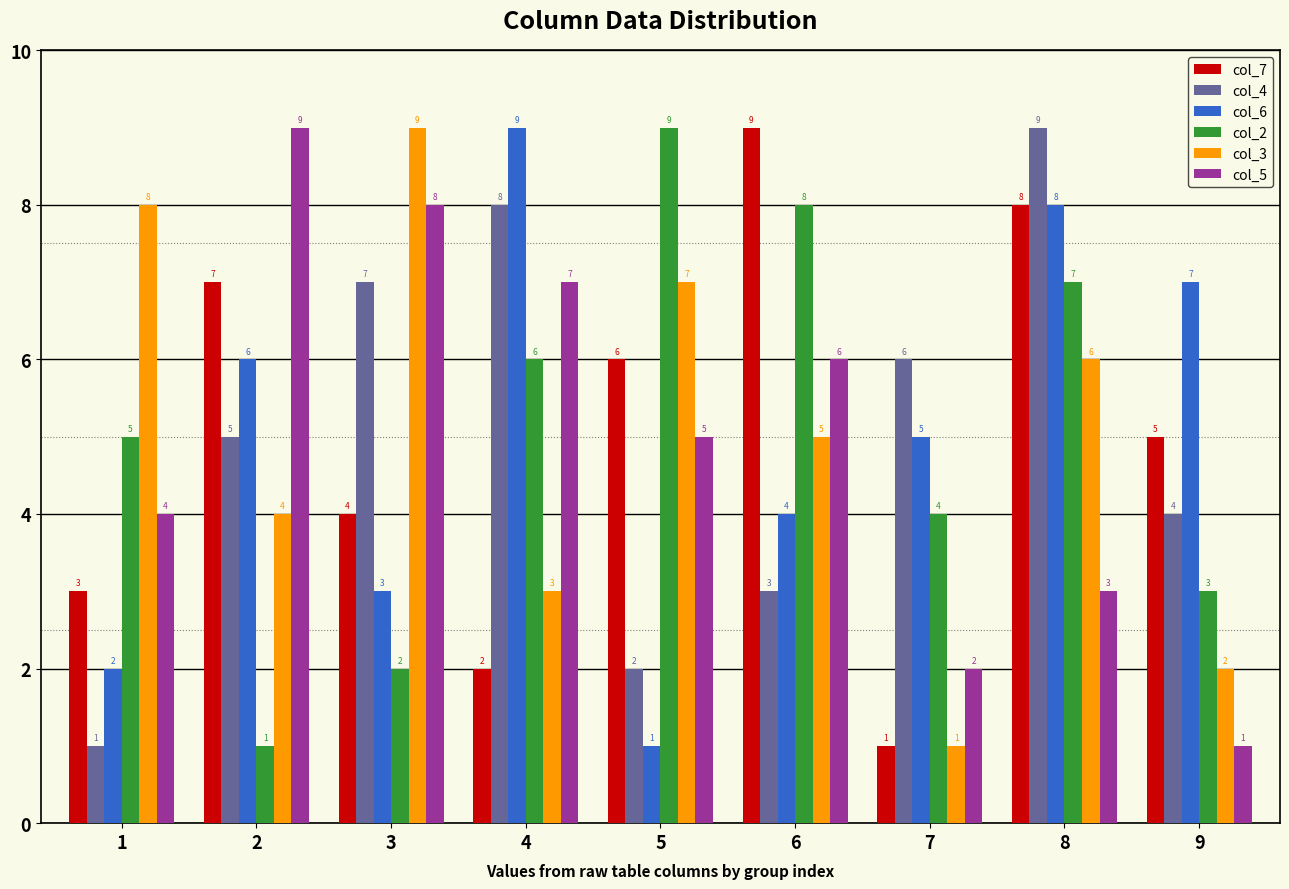

Reading left to right, what are all the values shown in this chart?

col_7: 1=3	2=7	3=4	4=2	5=6	6=9	7=1	8=8	9=5
col_4: 1=1	2=5	3=7	4=8	5=2	6=3	7=6	8=9	9=4
col_6: 1=2	2=6	3=3	4=9	5=1	6=4	7=5	8=8	9=7
col_2: 1=5	2=1	3=2	4=6	5=9	6=8	7=4	8=7	9=3
col_3: 1=8	2=4	3=9	4=3	5=7	6=5	7=1	8=6	9=2
col_5: 1=4	2=9	3=8	4=7	5=5	6=6	7=2	8=3	9=1